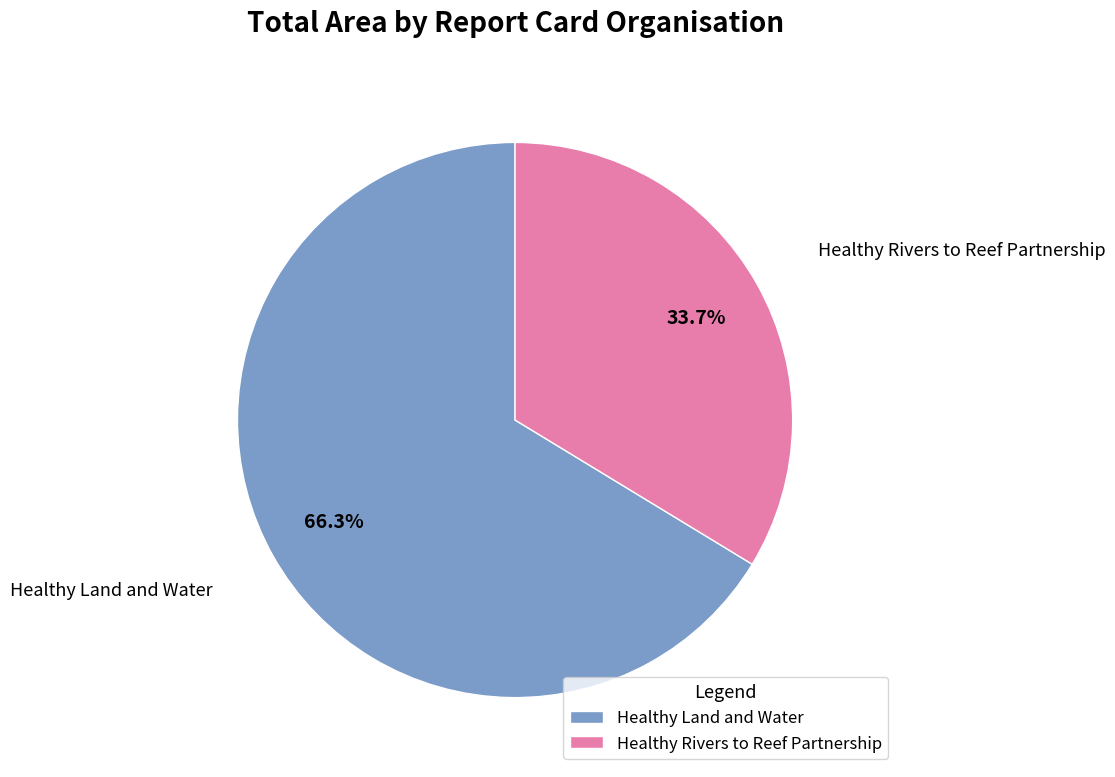

How many slices are in this pie chart?

2